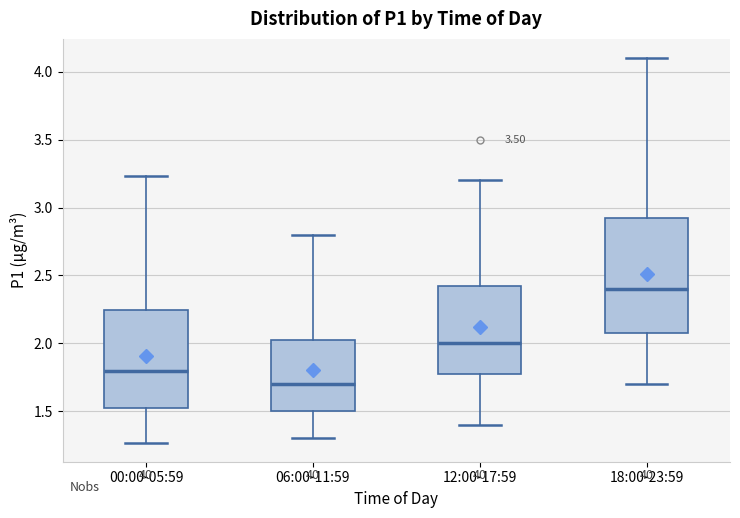

Which box has the lowest median line?

06:00-11:59